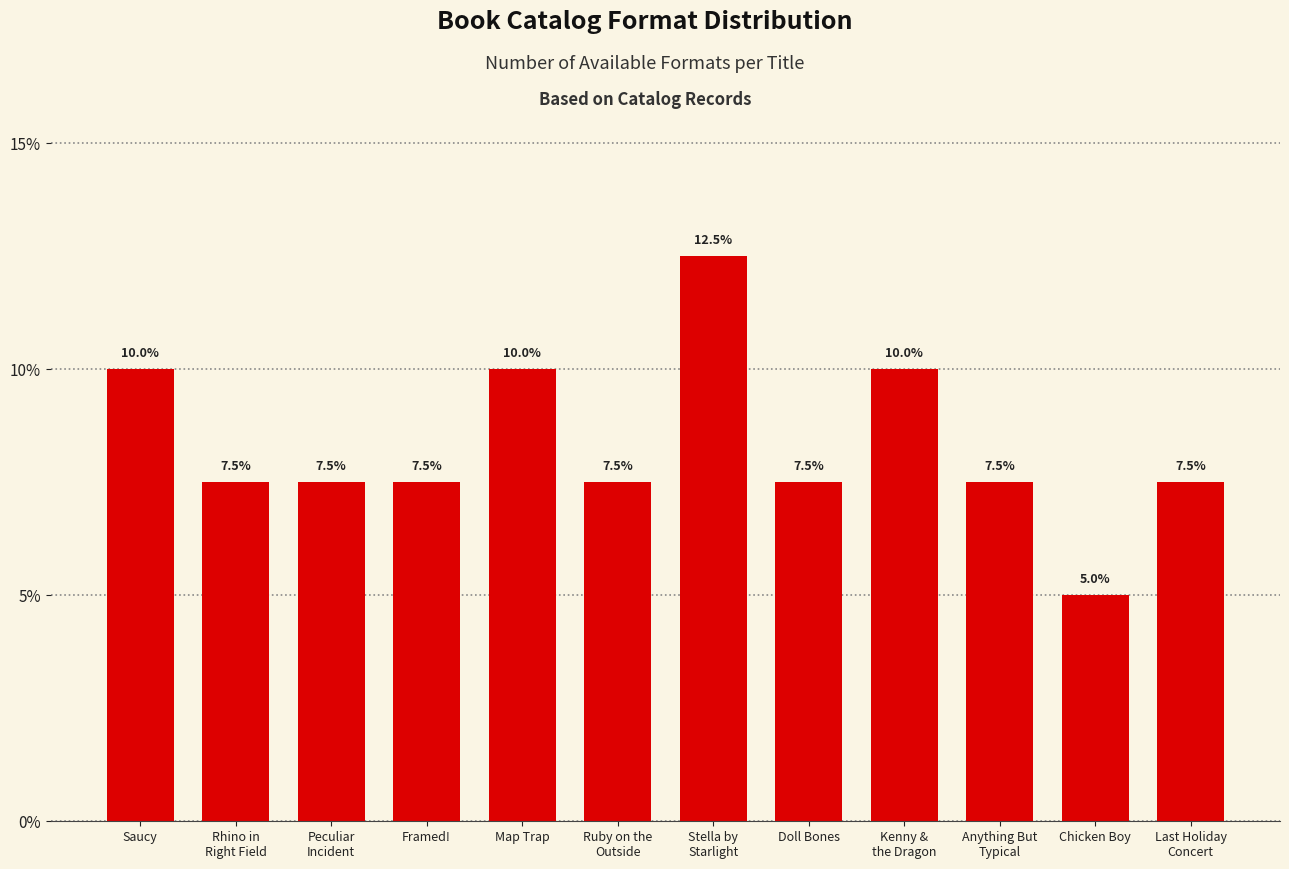

What is the sum of the values at Anything But
Typical and Stella by
Starlight?

20.0